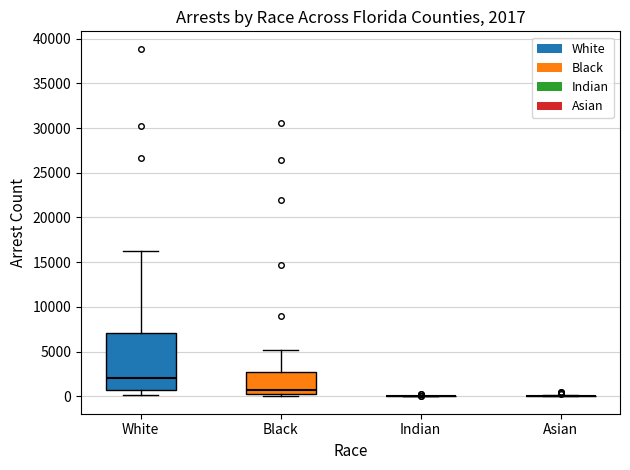

Which box is the tallest, from its lower edge to its upper edge?

White